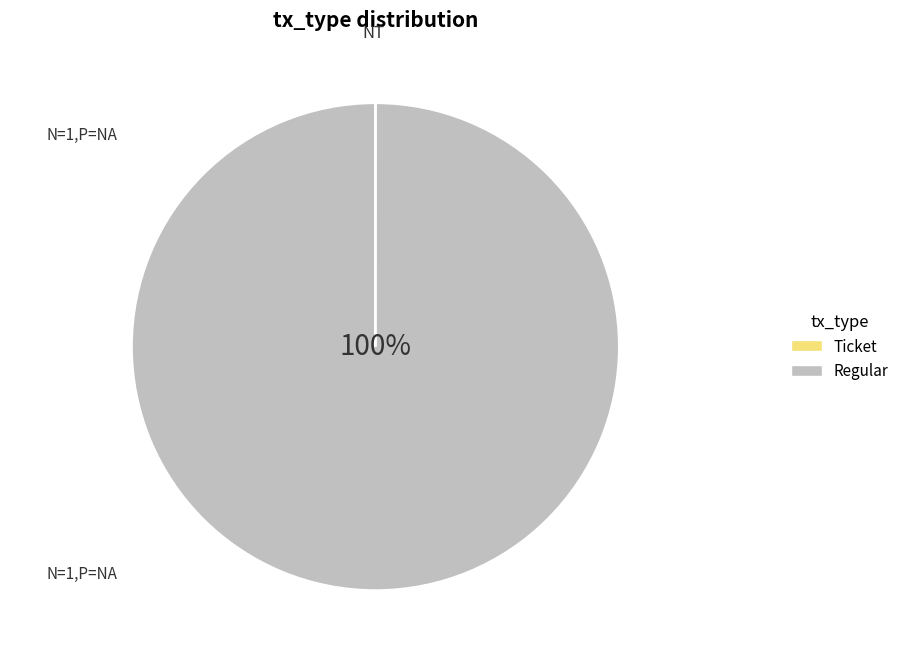

The Regular slice represents 100% of the pie. True or false?

True